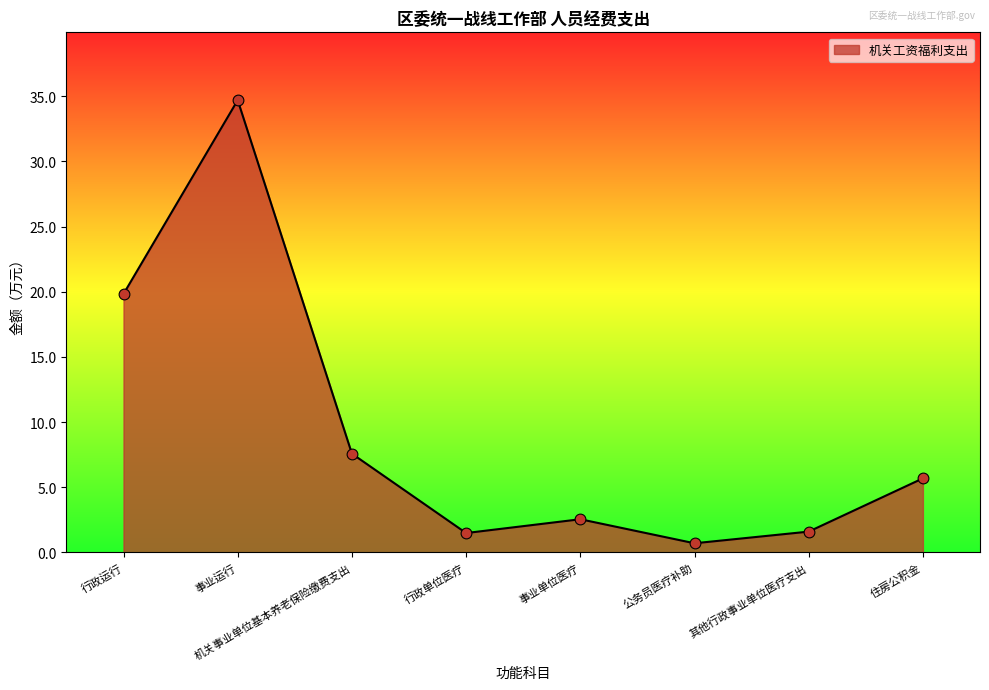

What is the change in value from 事业运行 to 事业单位医疗?

-32.2